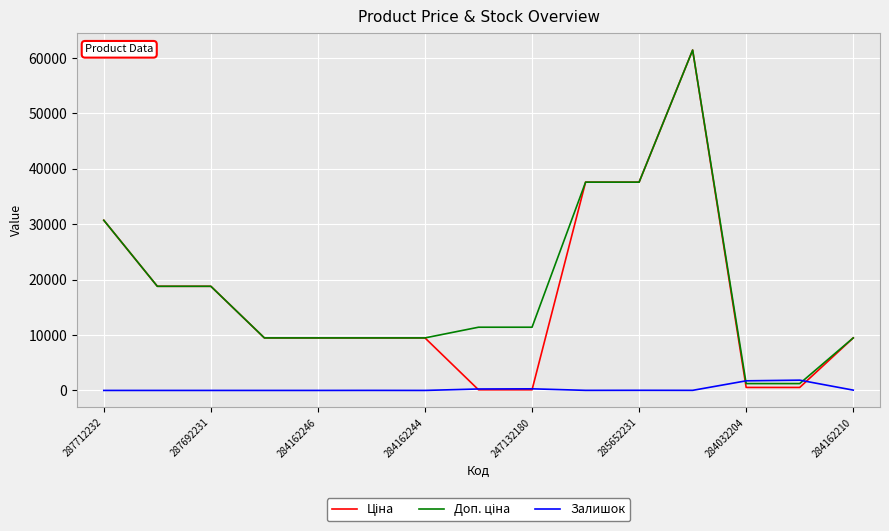

What is the highest value of the Залишок series?

1854.0